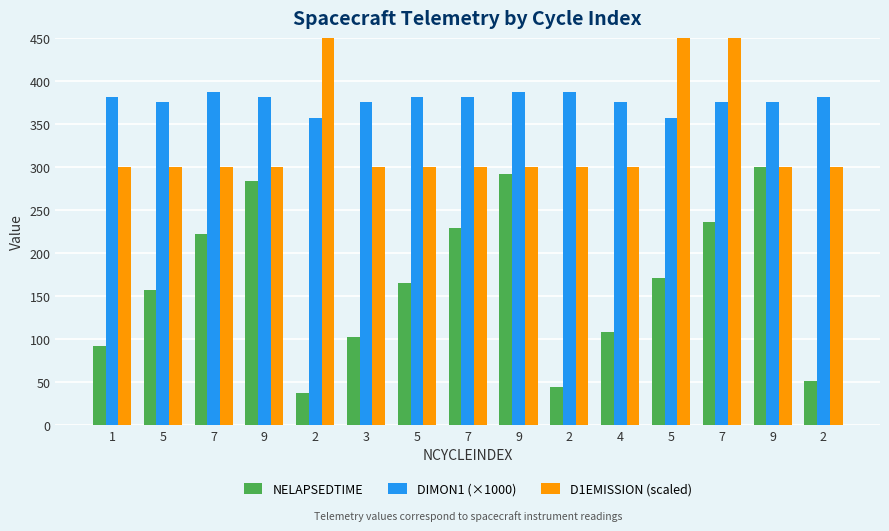

Where is D1EMISSION (scaled) nearest to the value 451?

1